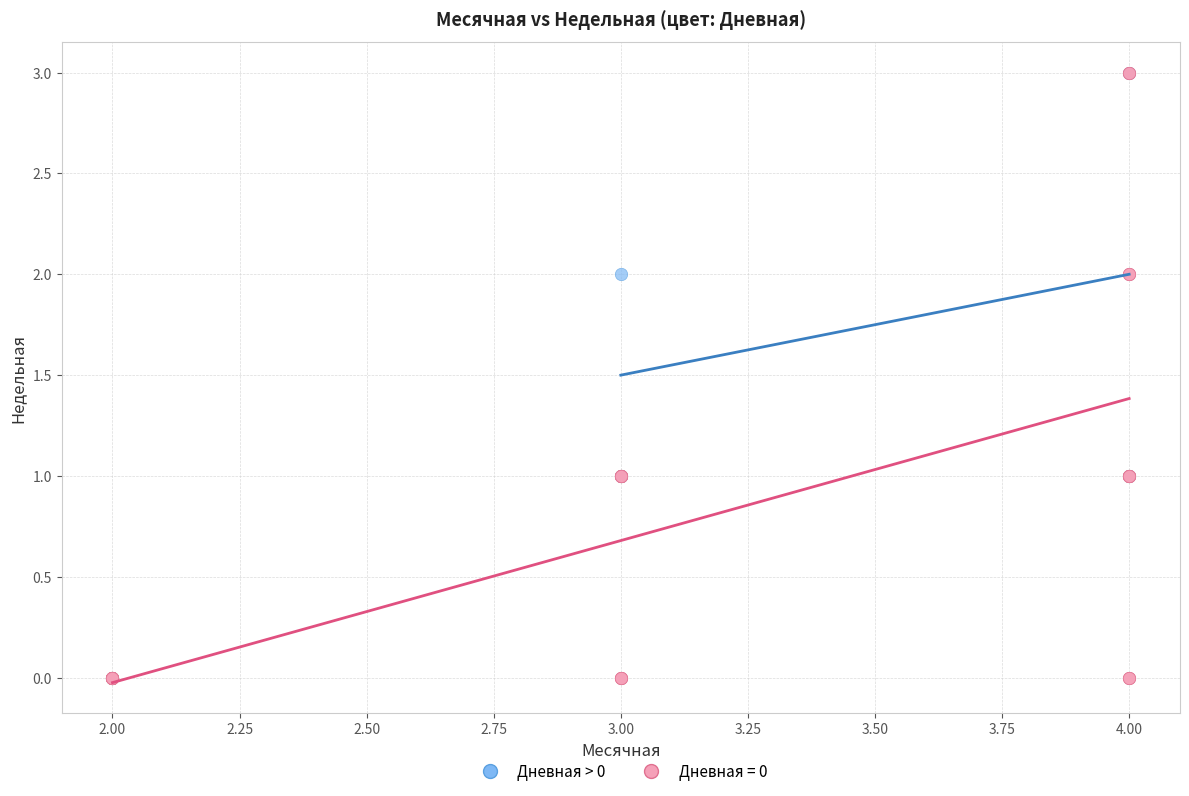

Which series contains the lowest Y value?

Дневная = 0